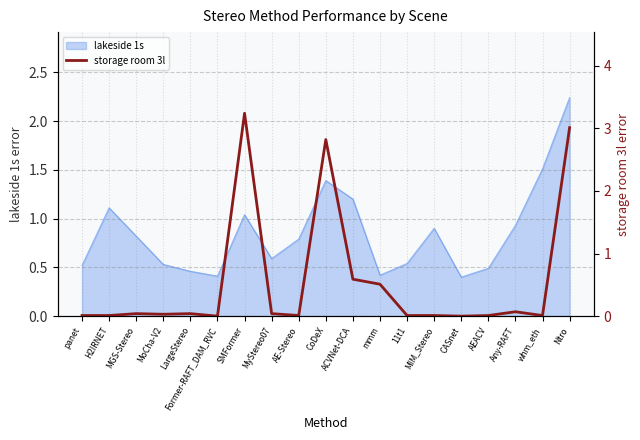

The chart shows a value of 0.1 at Any-RAFT. True or false?

True